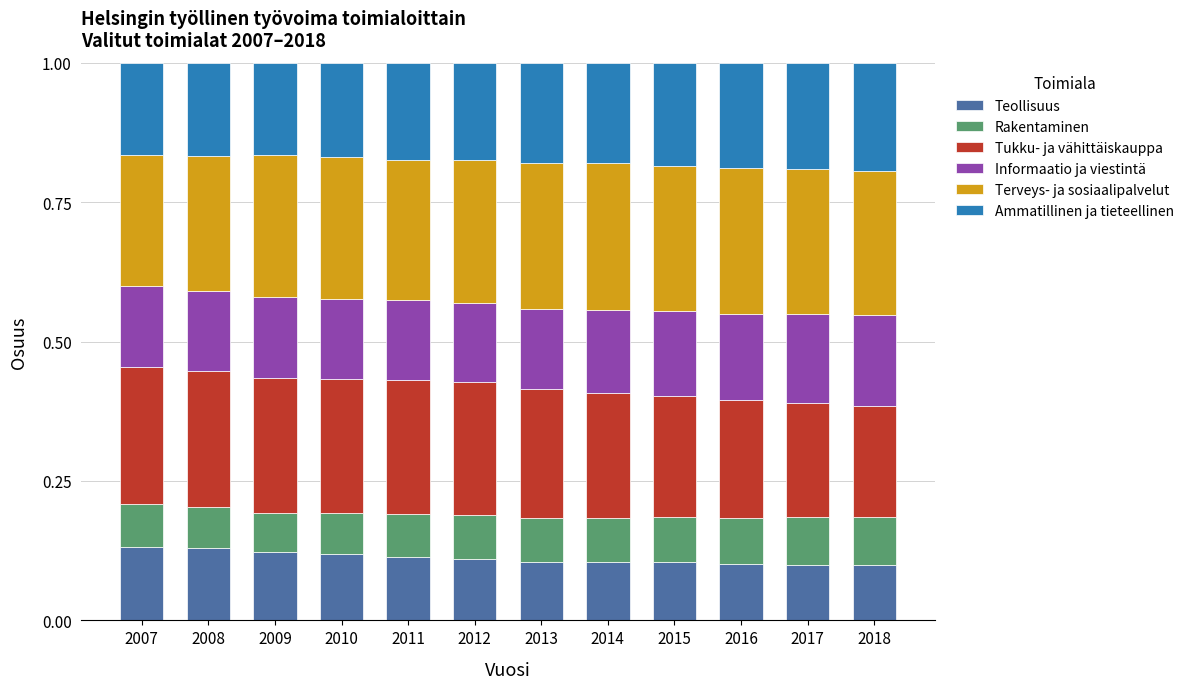

What is the total value across all series at 2009?

1.0